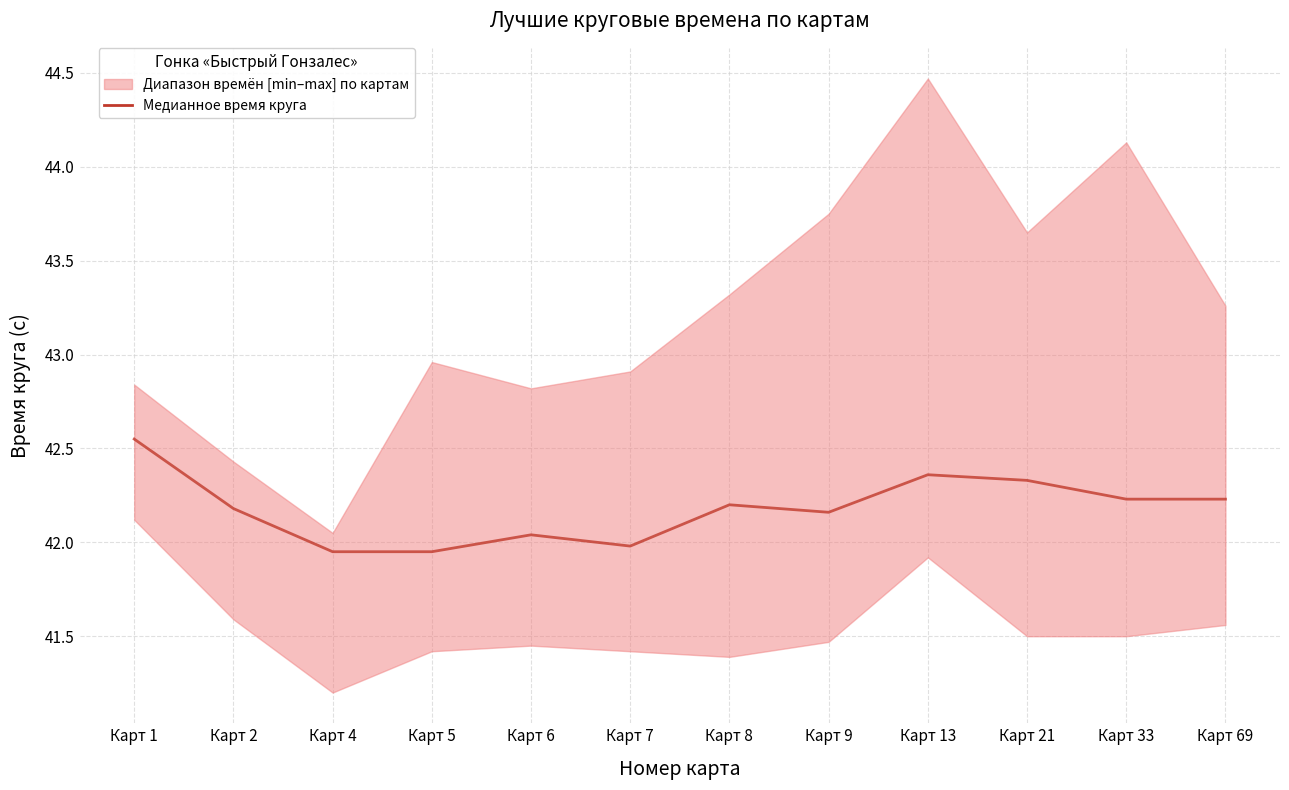

What is the sum of the values at Карт 33 and Карт 8?

84.4